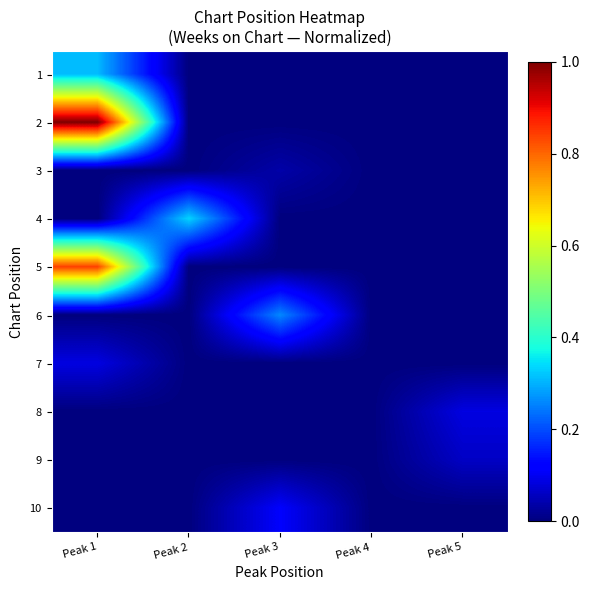

How many categories are shown in the chart?

5